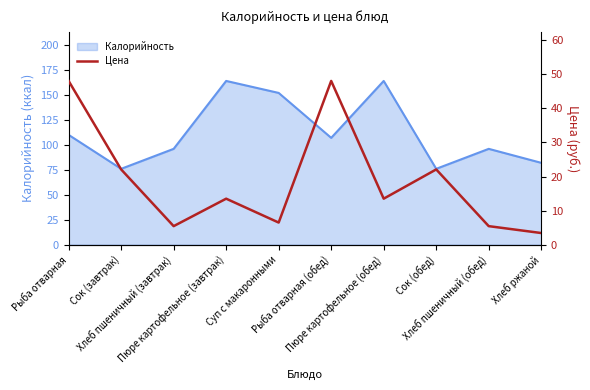

Count the number of values greater than 13.

6